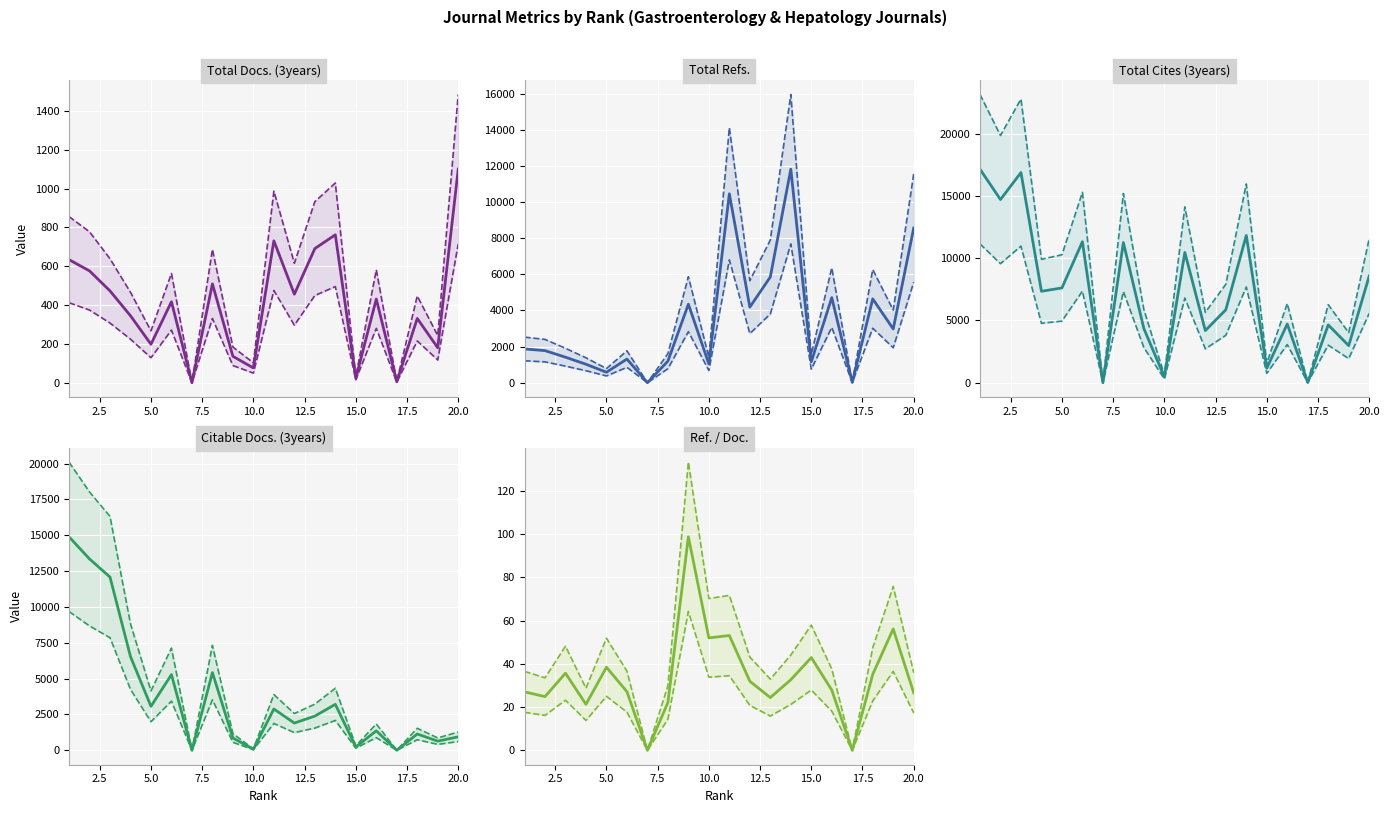

True or false: Total Docs. (3years) has a value of 121.2 at 10.0.

False